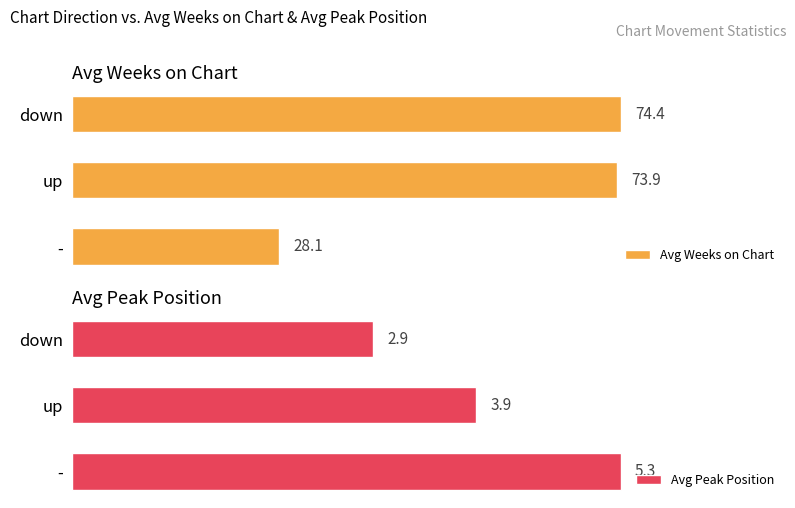

Between up and down, which is larger?

down